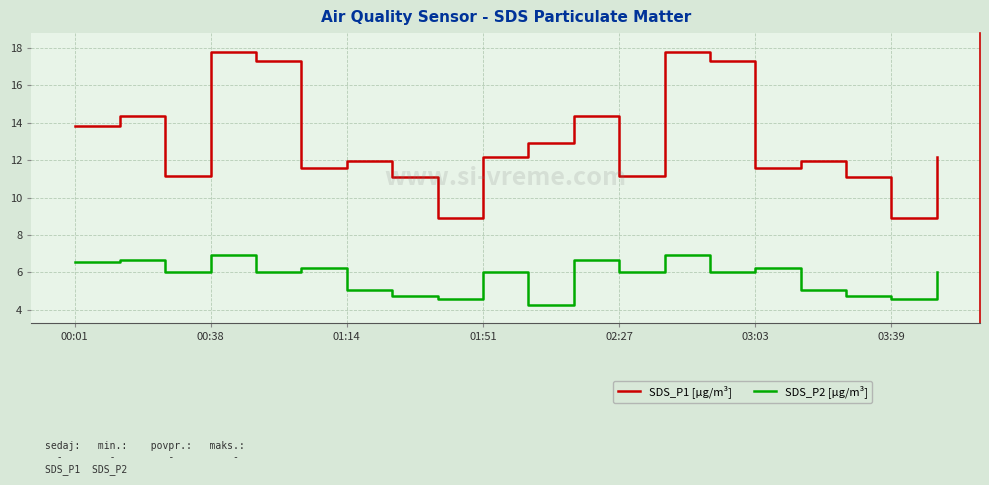

Rank the series by their average value, from lowest to highest.

SDS_P2 [µg/m³], SDS_P1 [µg/m³]